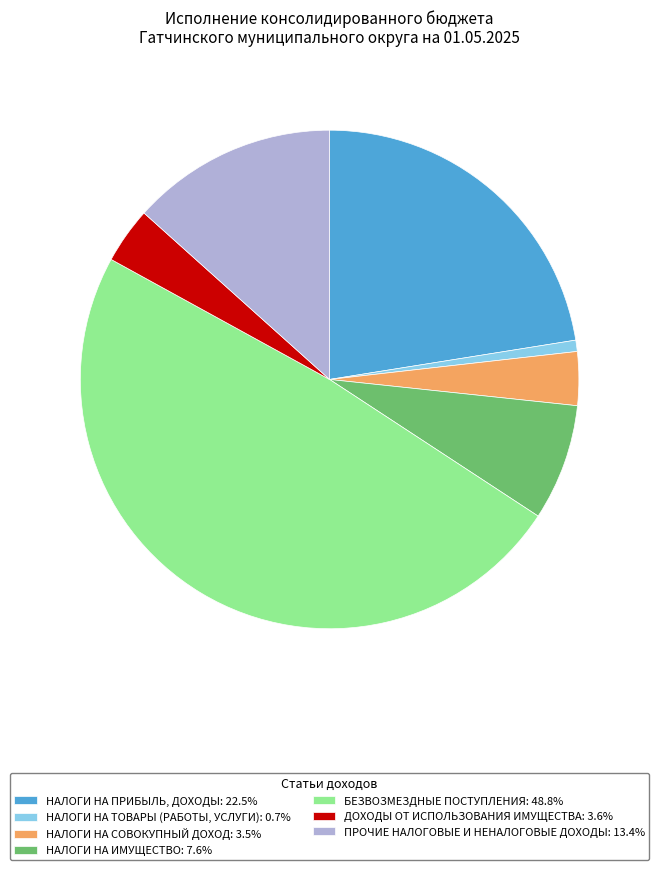

Combined, do НАЛОГИ НА СОВОКУПНЫЙ ДОХОД: 3.5% and НАЛОГИ НА ТОВАРЫ (РАБОТЫ, УСЛУГИ): 0.7% account for over 50%?

No